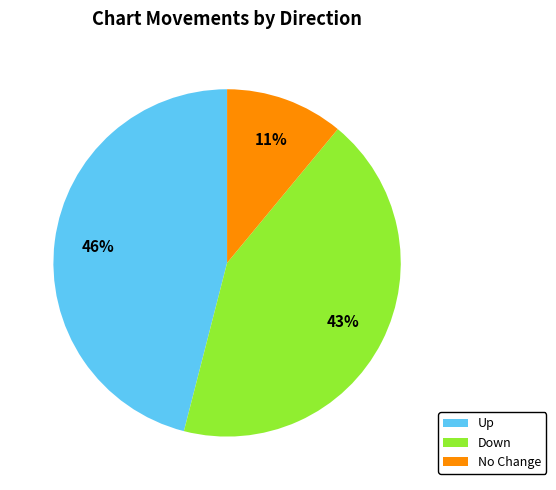

How many slices are in this pie chart?

3